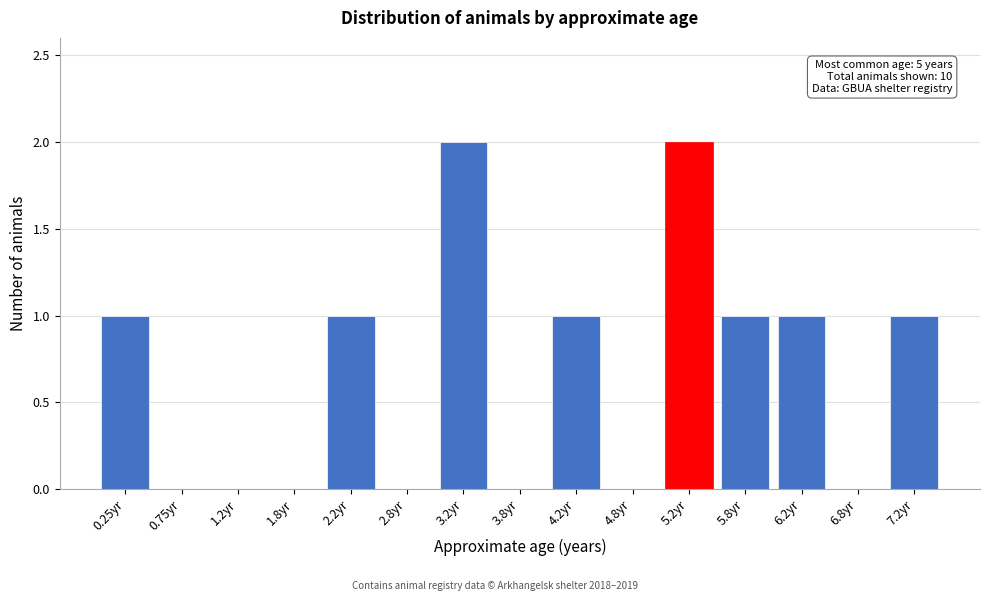

Reading left to right, transcribe all the data shown in this chart.

0.25yr=1	0.75yr=0	1.2yr=0	1.8yr=0	2.2yr=1	2.8yr=0	3.2yr=2	3.8yr=0	4.2yr=1	4.8yr=0	5.2yr=2	5.8yr=1	6.2yr=1	6.8yr=0	7.2yr=1